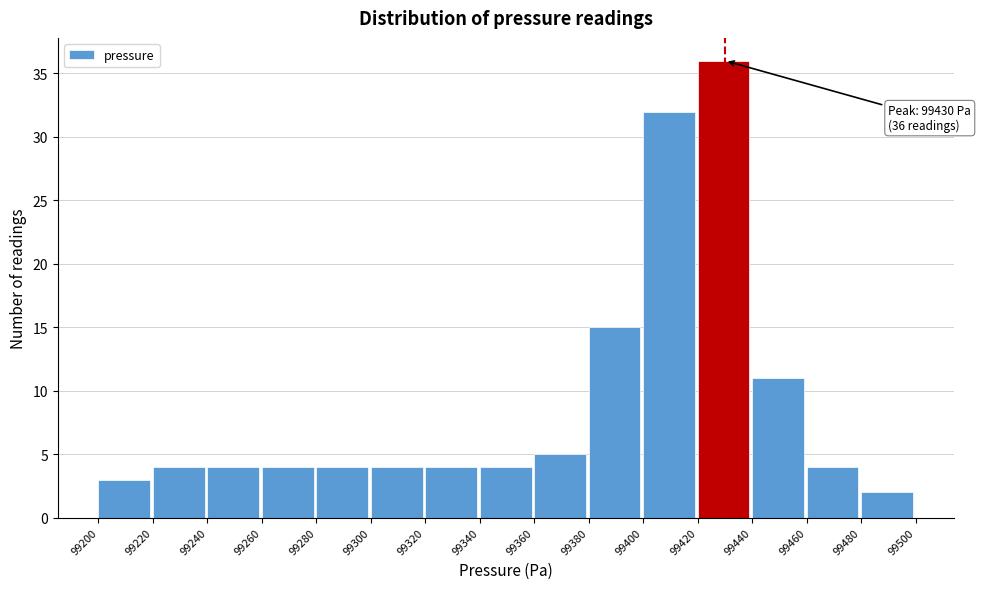

Which range on the x-axis has the tallest bar?

99420 to 99440